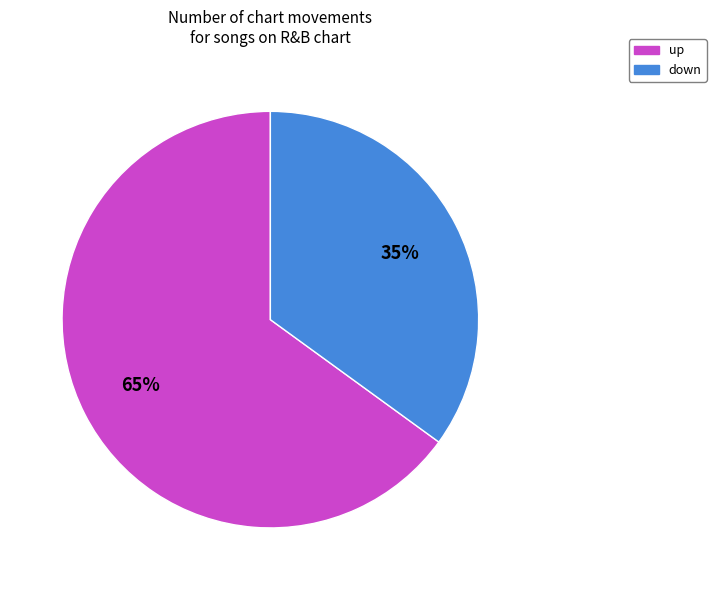

Does down represent more than half of the total?

No